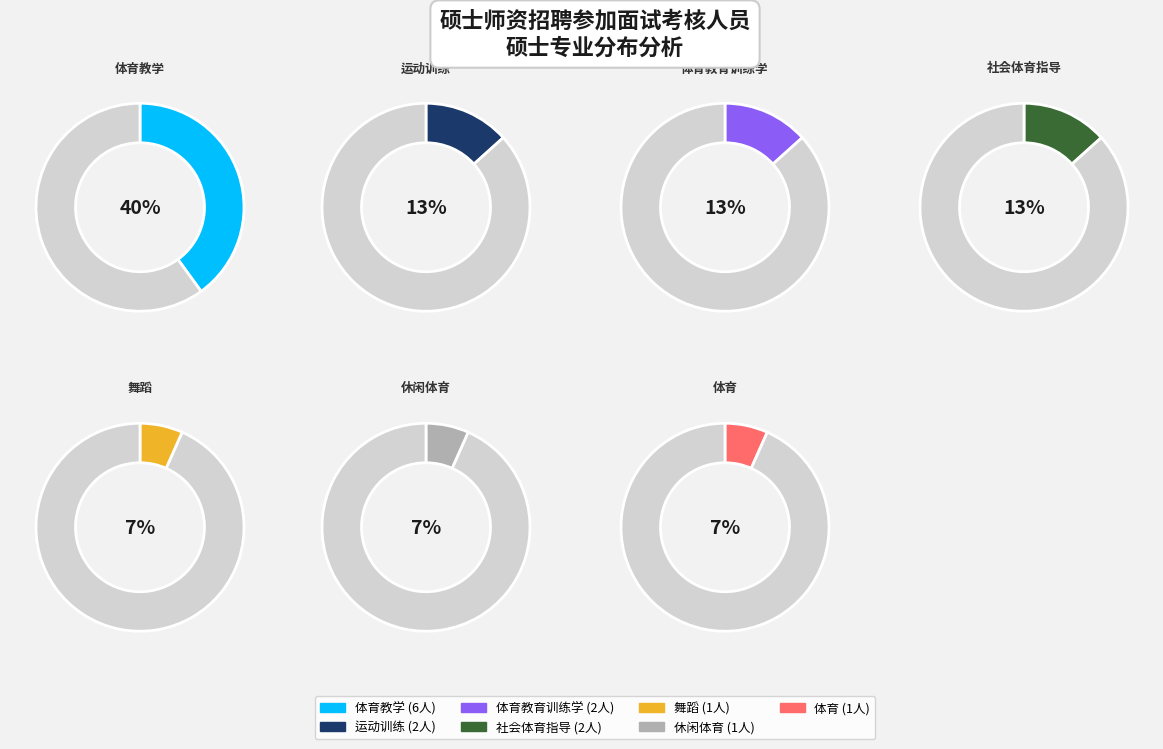

Count the number of slices in the pie.

7